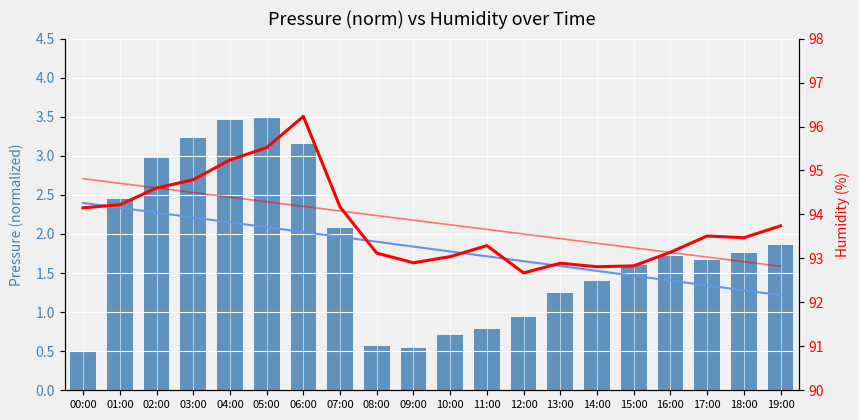

What is the label of the 9th bar from the left?

08:00